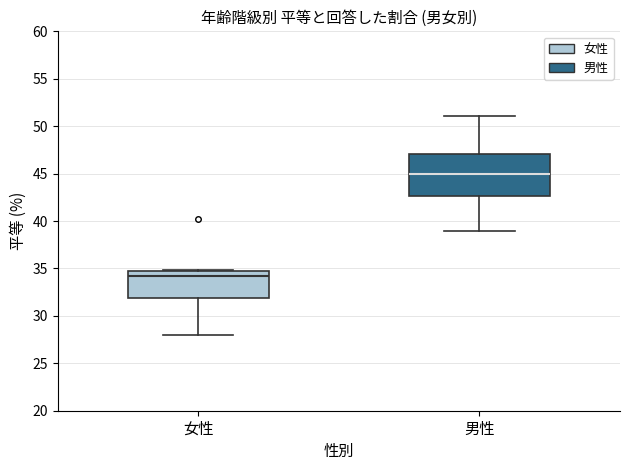

Which box's median line is the highest?

男性